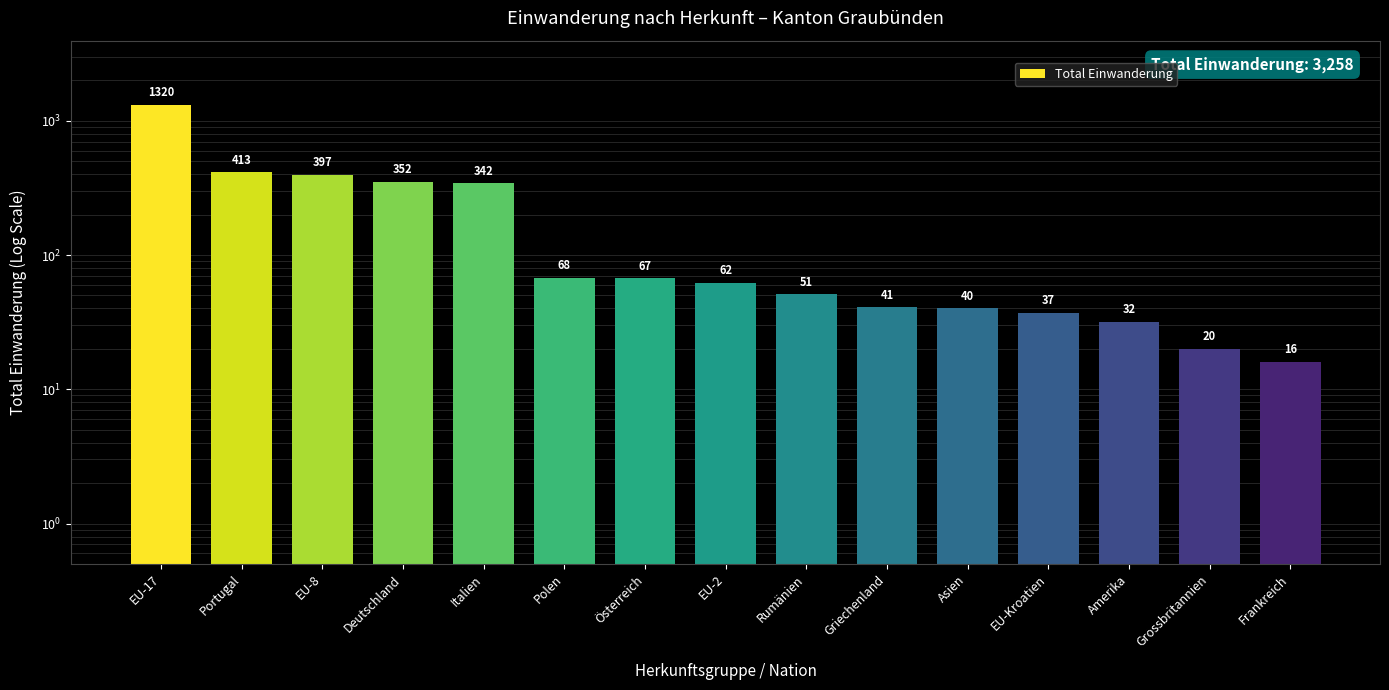

What is the ratio of the value at Polen to the value at EU-2?

1.1